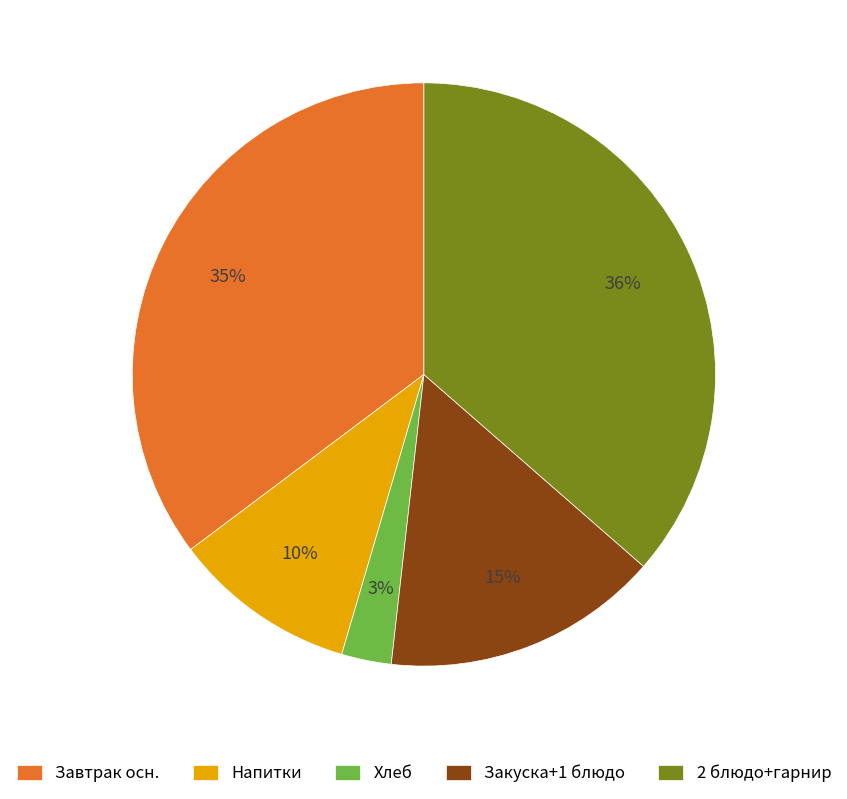

Between Закуска+1 блюдо and Завтрак осн., which is larger?

Завтрак осн.